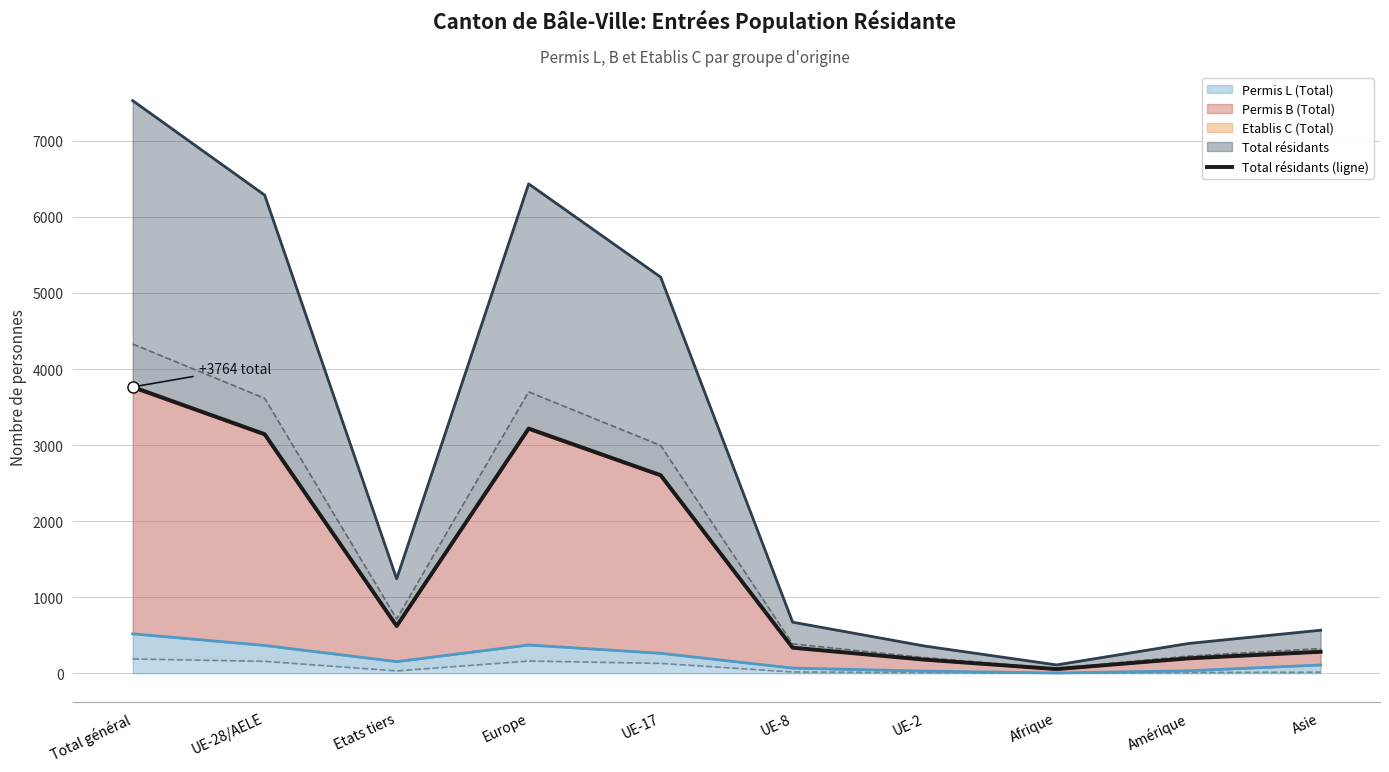

Reading right to left, transcribe all the data shown in this chart.

Asie=283	Amérique=196	Afrique=55	UE-2=179	UE-8=336	UE-17=2604	Europe=3217	Etats tiers=621	UE-28/AELE=3143	Total général=3764